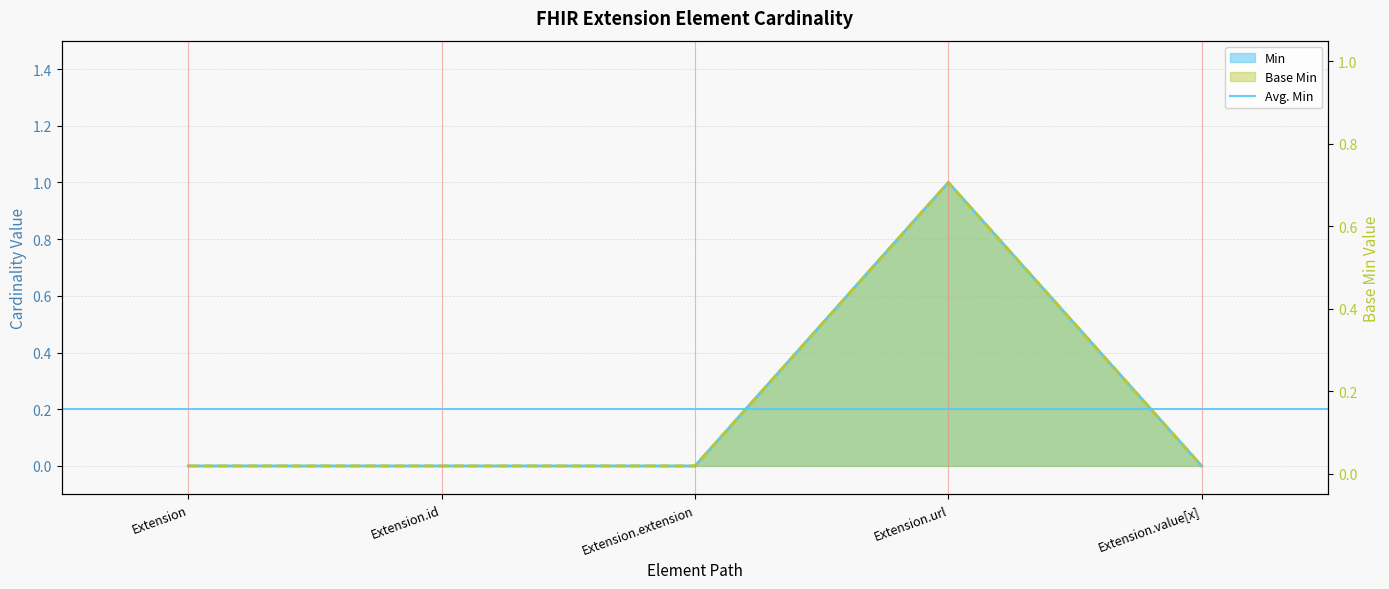

The Min series shows 0 at Extension.value[x]. True or false?

False